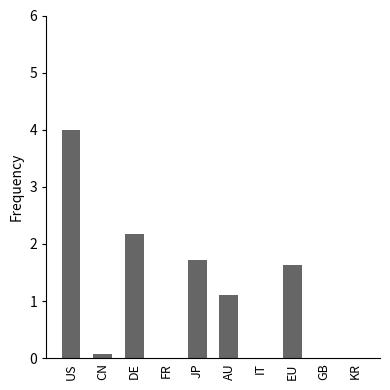

What is the greatest value displayed?

4.0